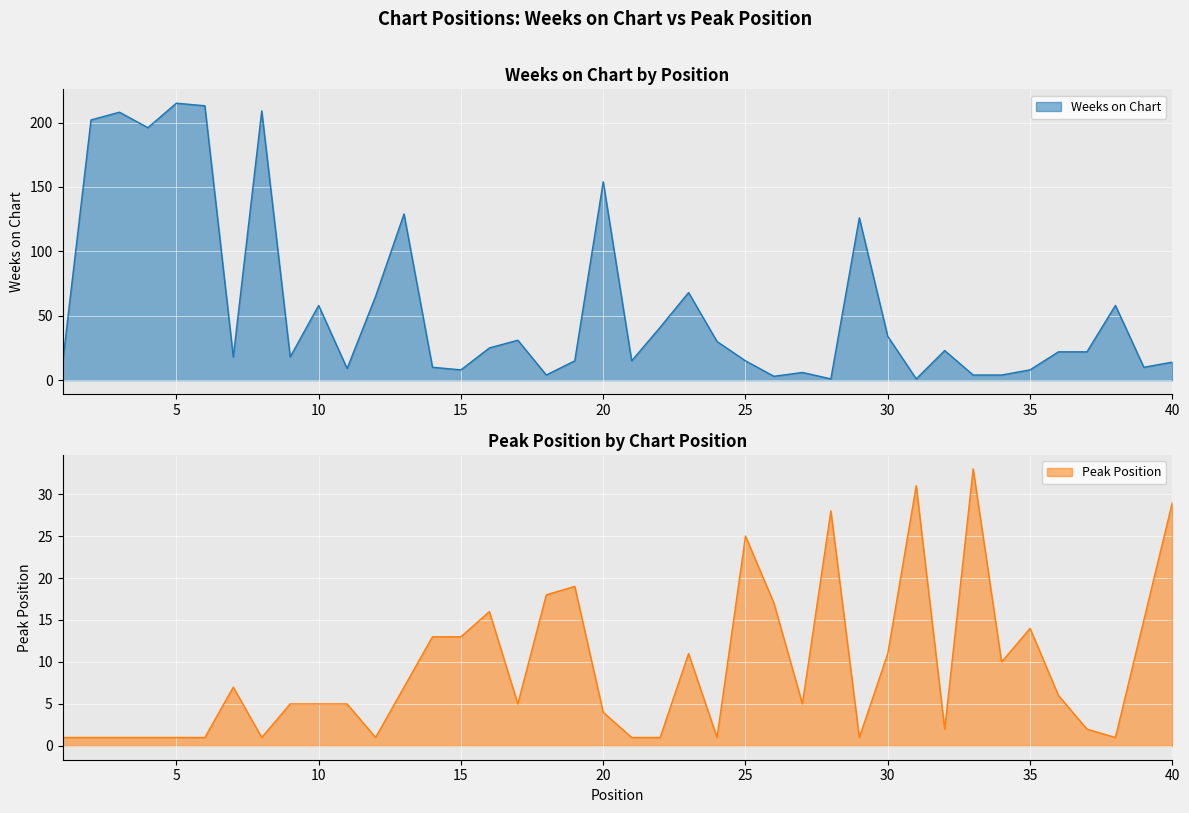

How many data points in Peak Position are less than 5?

16